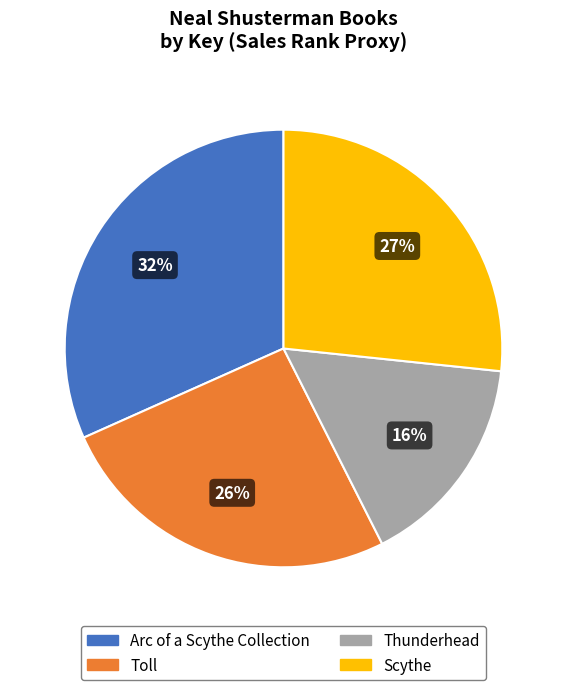

What is the ratio of the value at Toll to the value at Thunderhead?

1.6